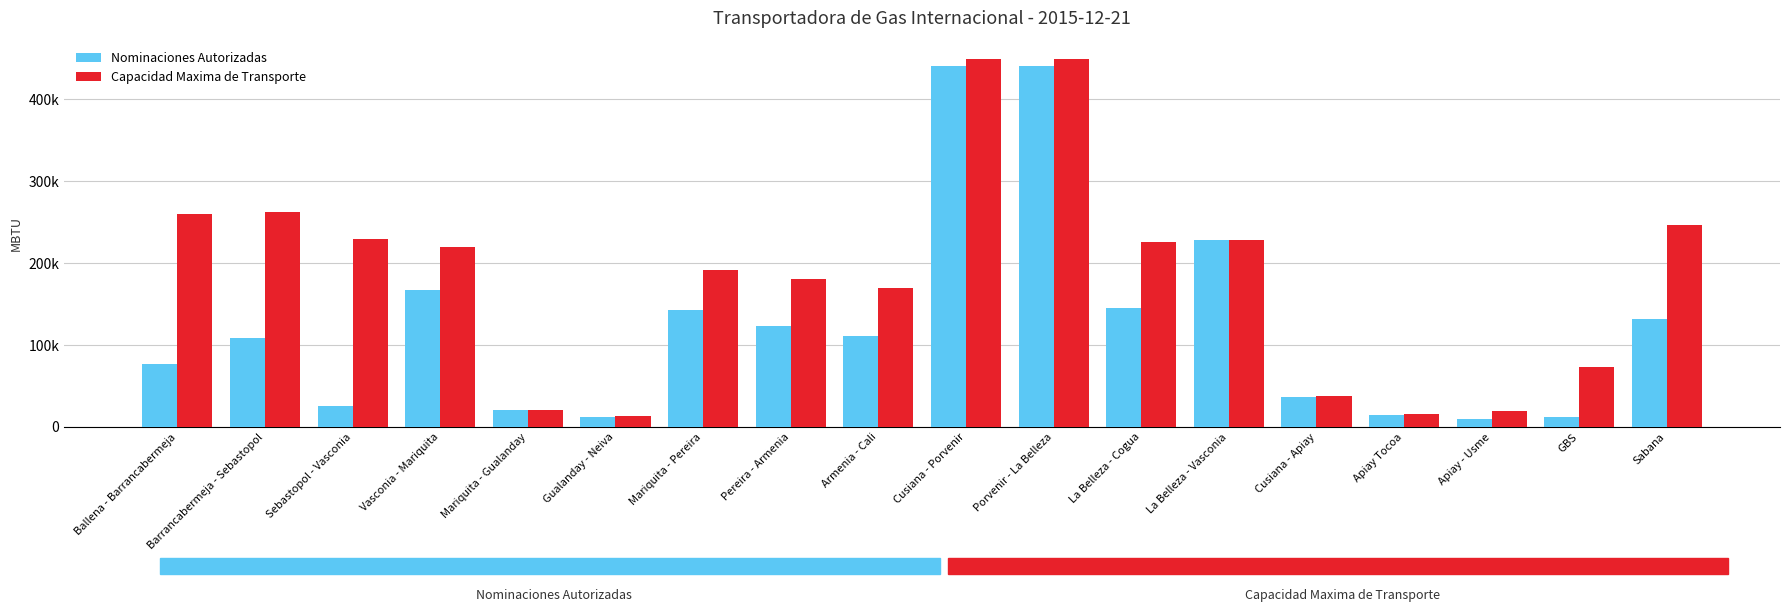

At how many categories does at least one series exceed 416770?

2